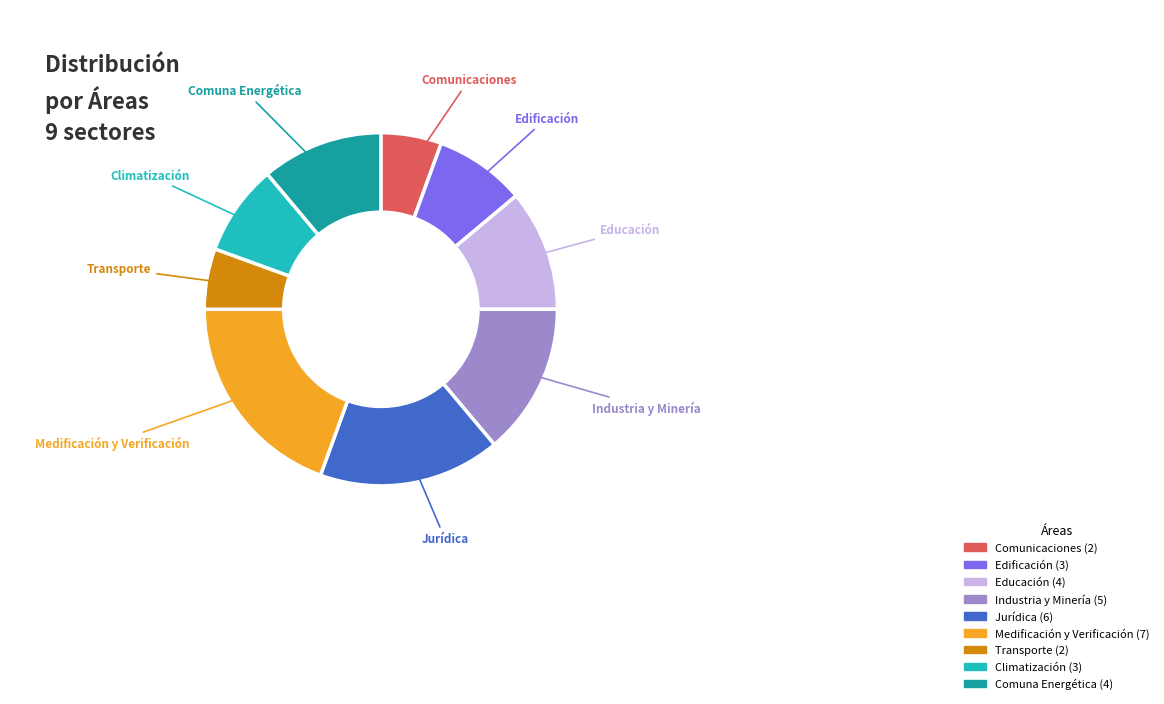

Which has a higher value, Climatización or Medificación y Verificación?

Medificación y Verificación